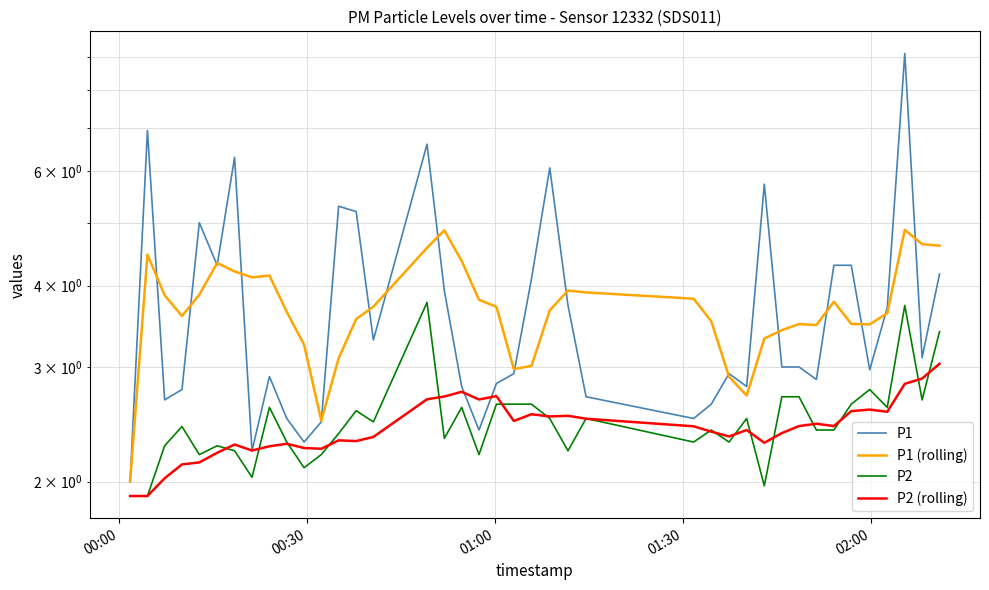

True or false: P1 (rolling) and P2 cross at least once.

False